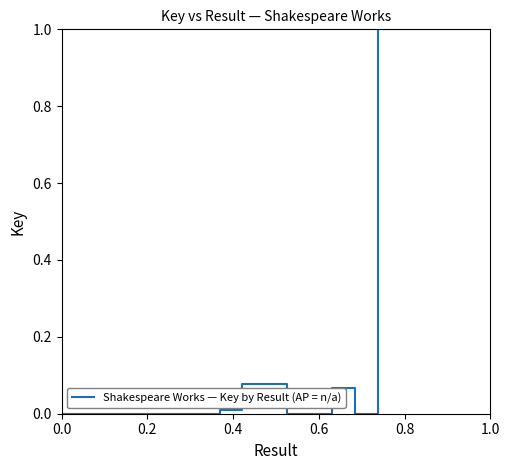

What is the greatest value displayed?

1.0